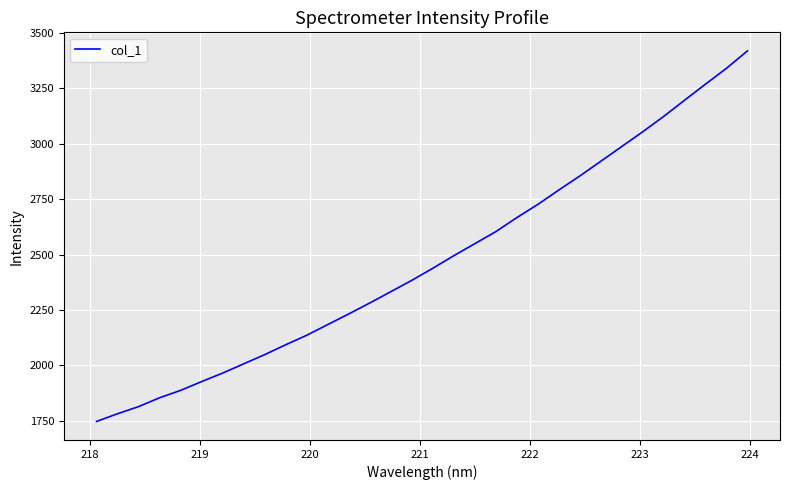

Does the chart have visible grid lines?

Yes